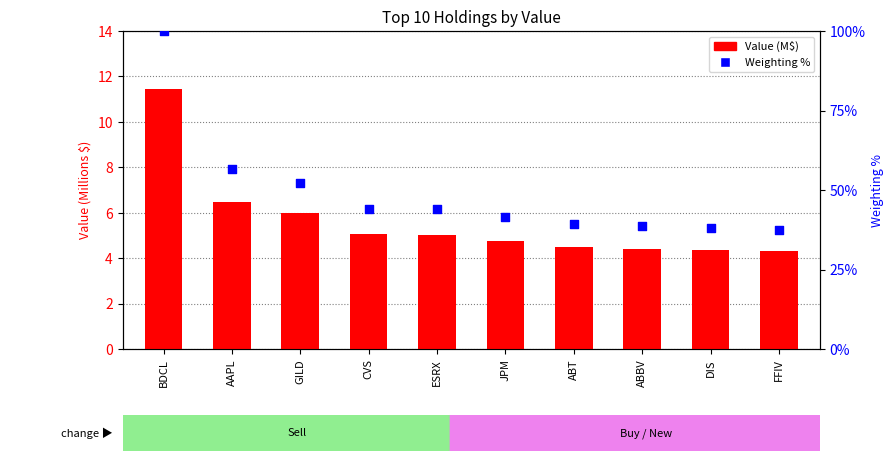

Is the value of Weighting % at ABBV greater than the value of Value (M$) at GILD?

Yes